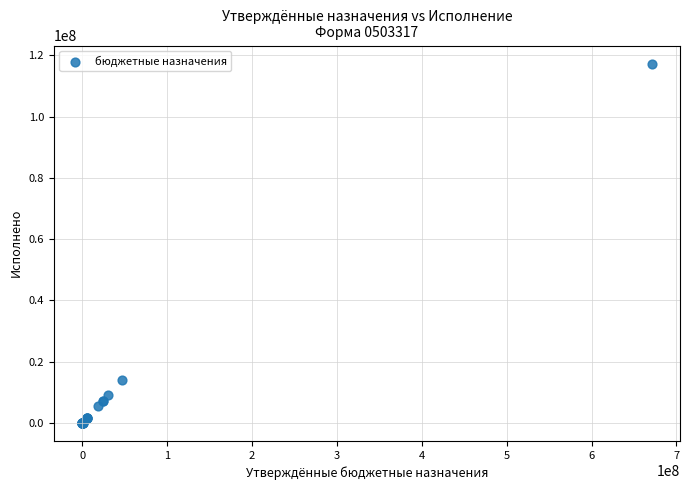

What Y value in the scatter plot is closest to 58645360?

14065589.5